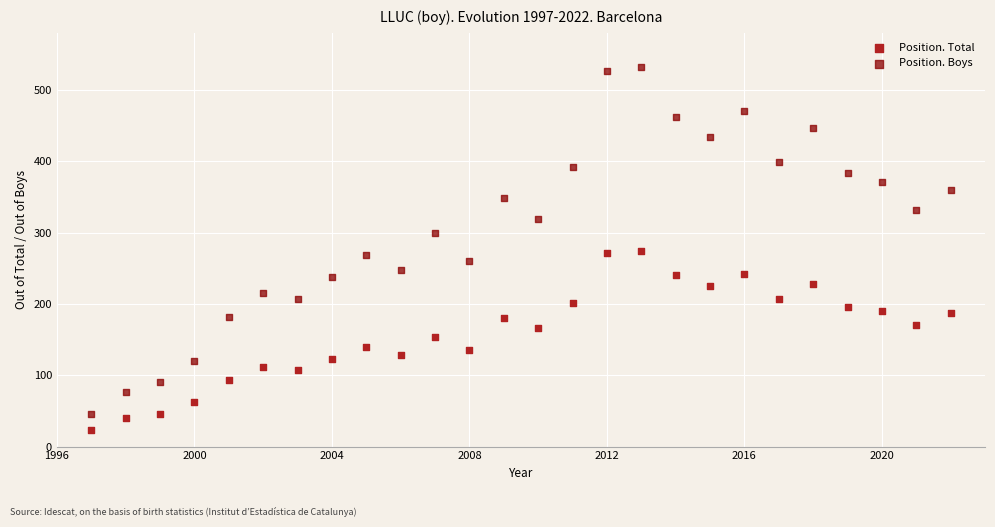

What is the X range (max minus min) for the scatter plot?

25